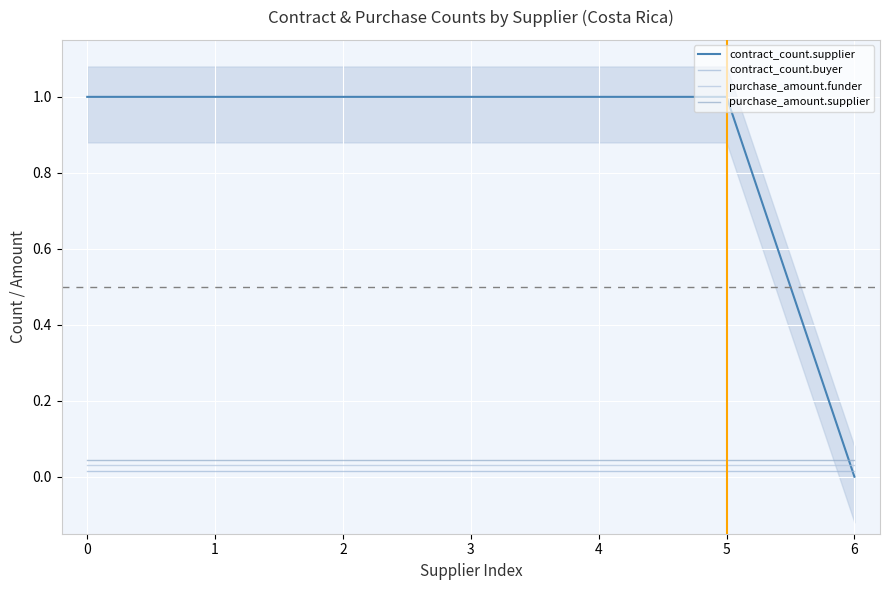

Between 0 and 6, which series saw the biggest shift?

contract_count.supplier